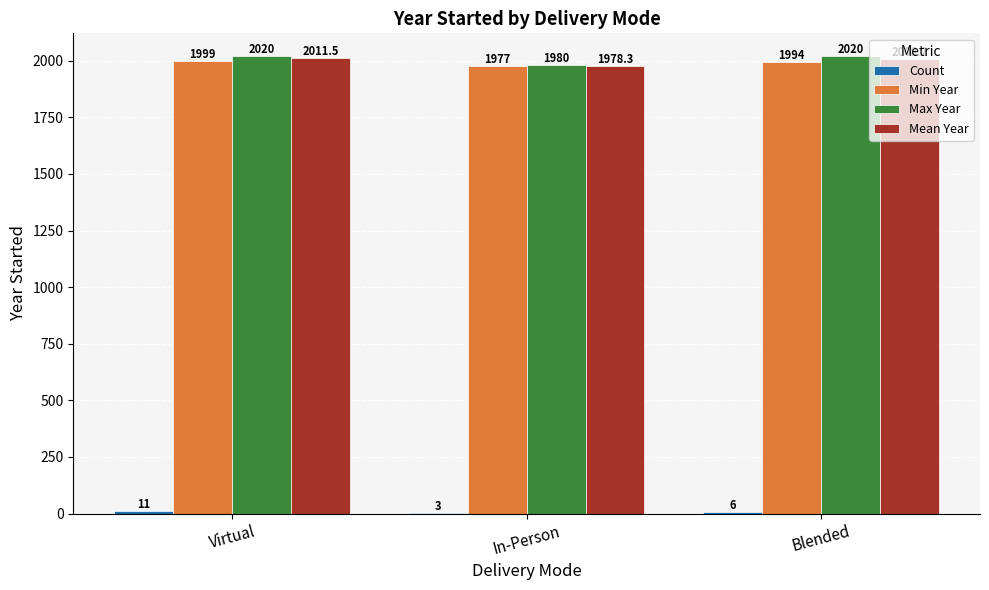

Is it true that Min Year equals 875.2 at Virtual?

False